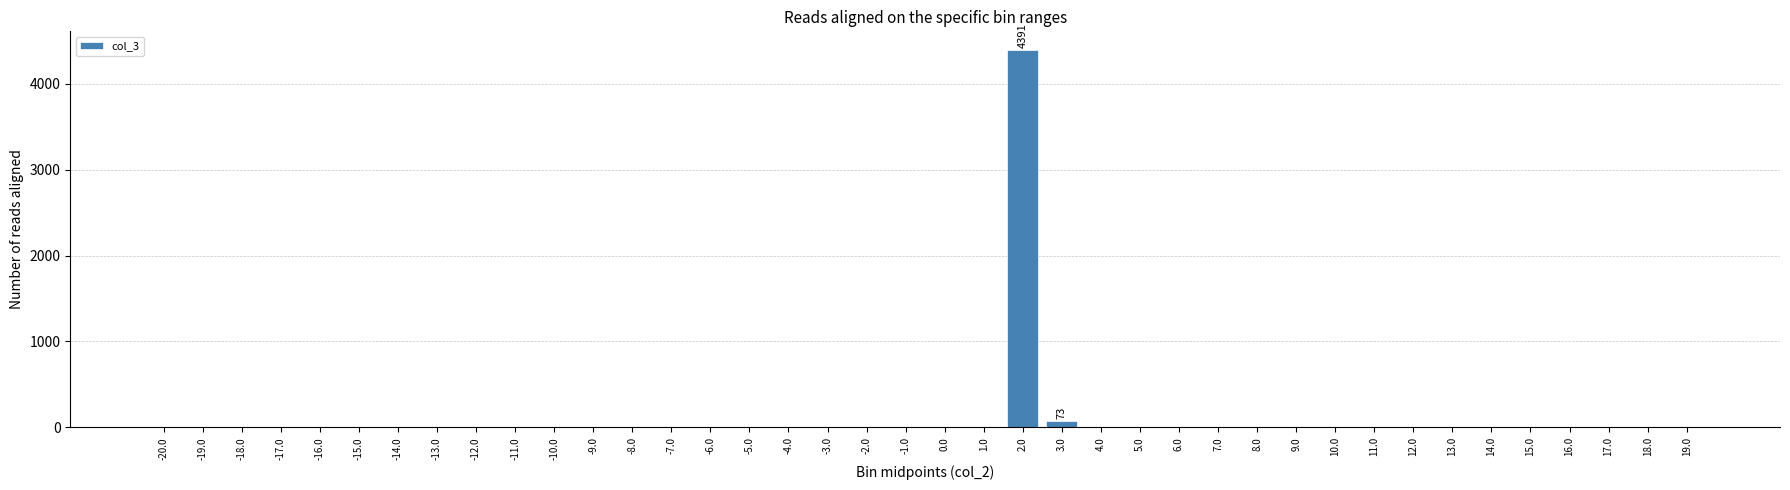

What is the greatest value displayed?

4391